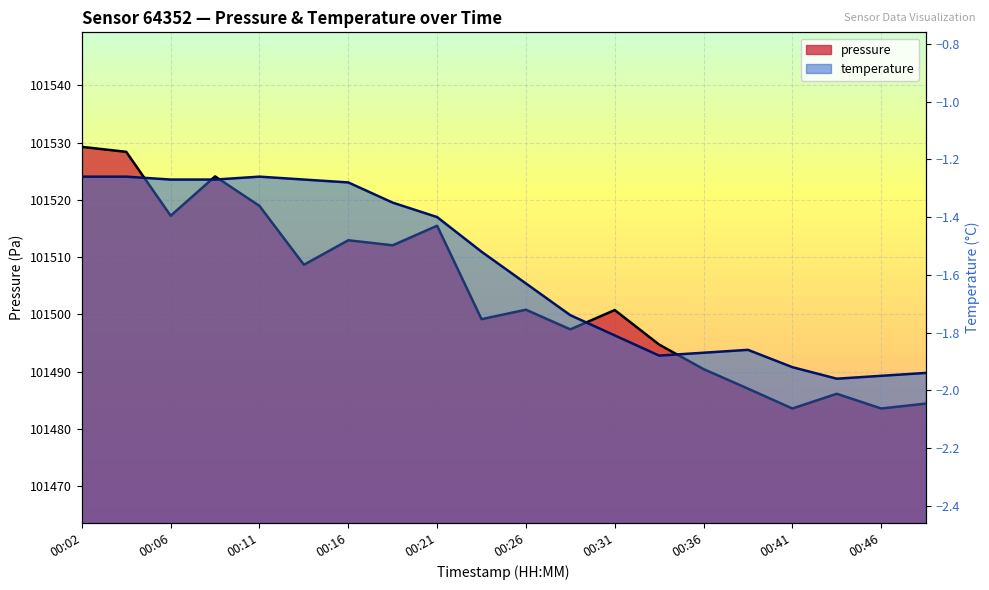

Which category has the highest value across all series?

00:02